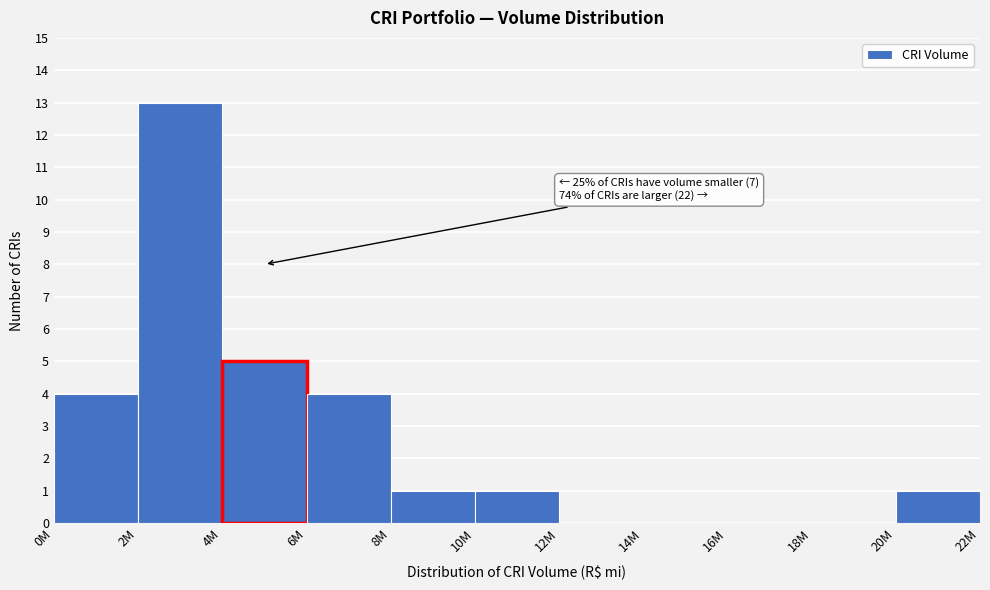

The value at 16M is -8. True or false?

False